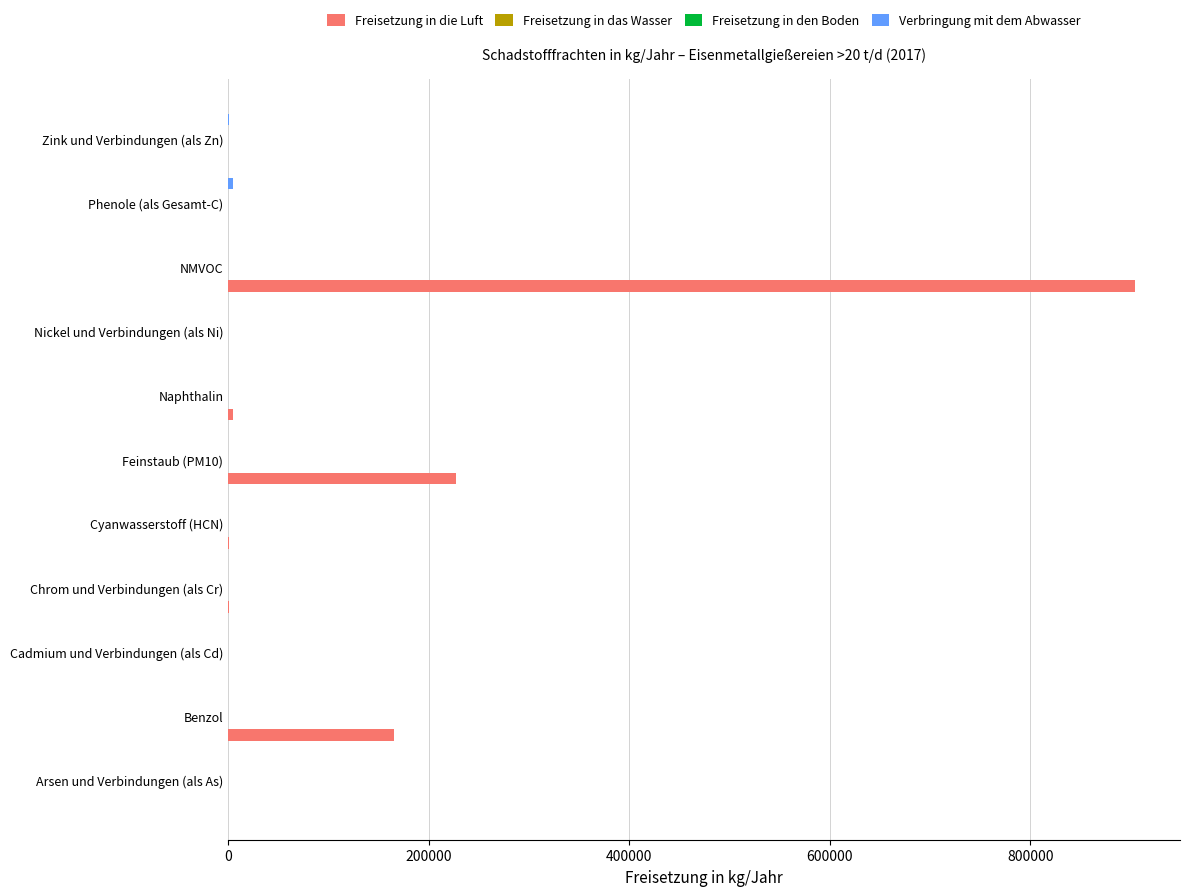

How many bars are there in each group?

4